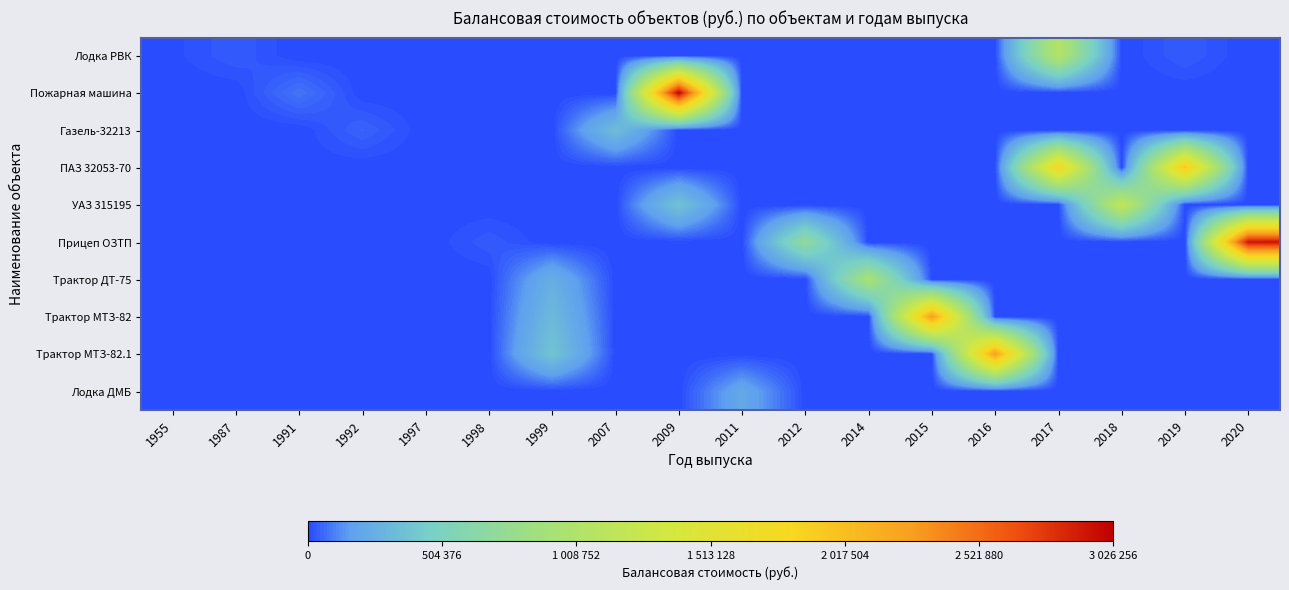

Which series changed the most between 1987 and 1997?

Лодка РВК